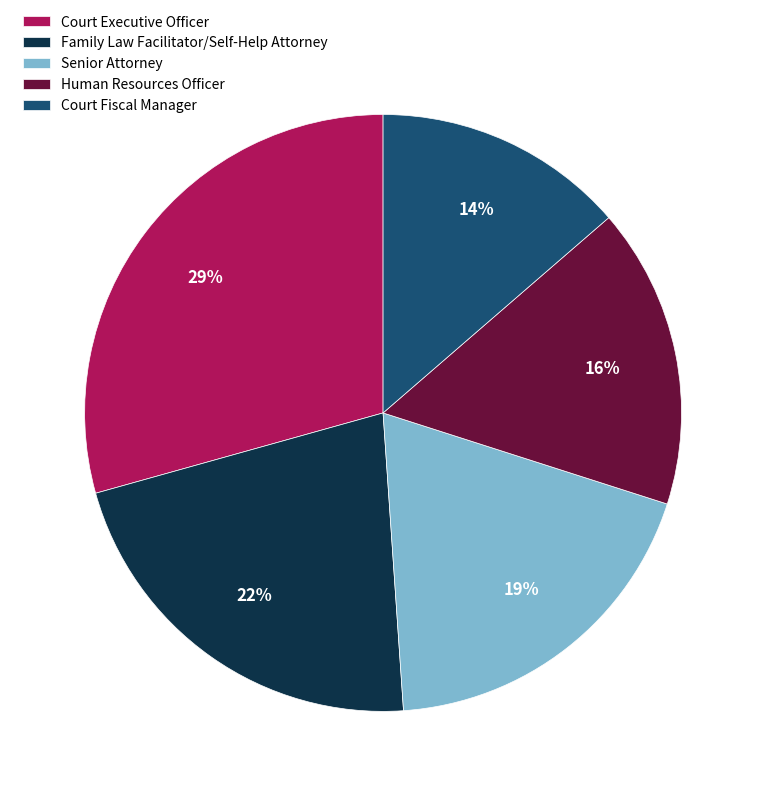

How many slices are in this pie chart?

5